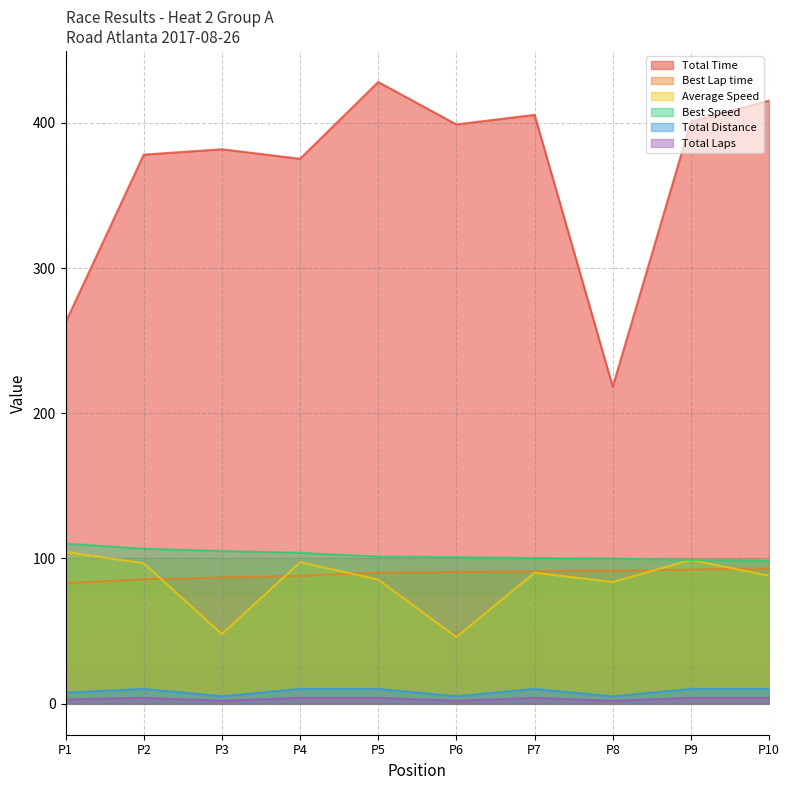

What is the maximum value shown in the chart?

428.2